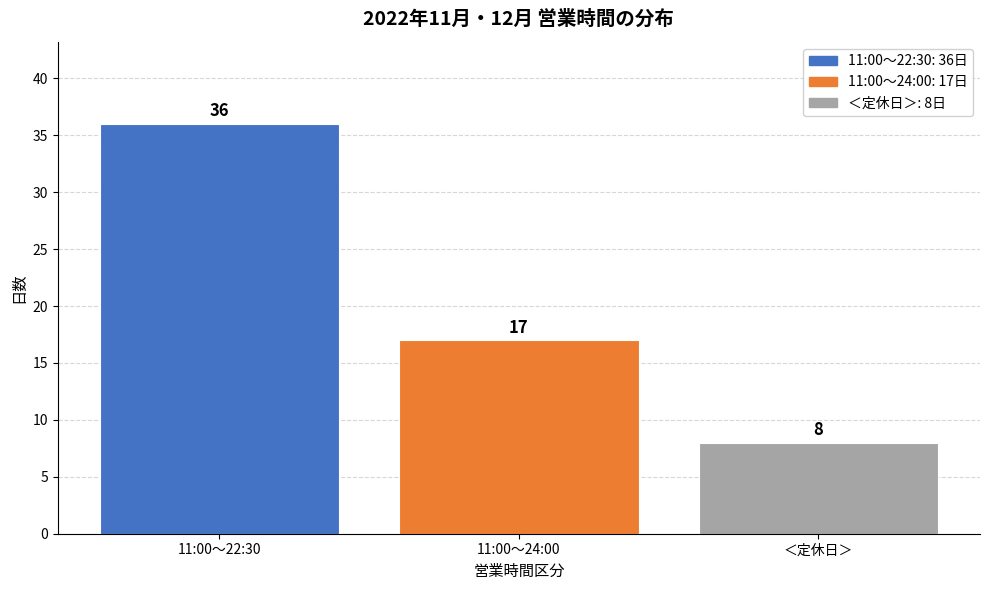

Reading left to right, transcribe all the data shown in this chart.

36	17	8